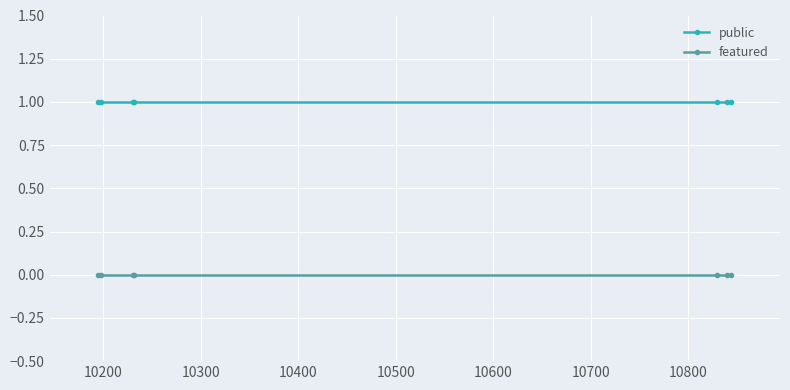

True or false: featured and public cross at least once.

False